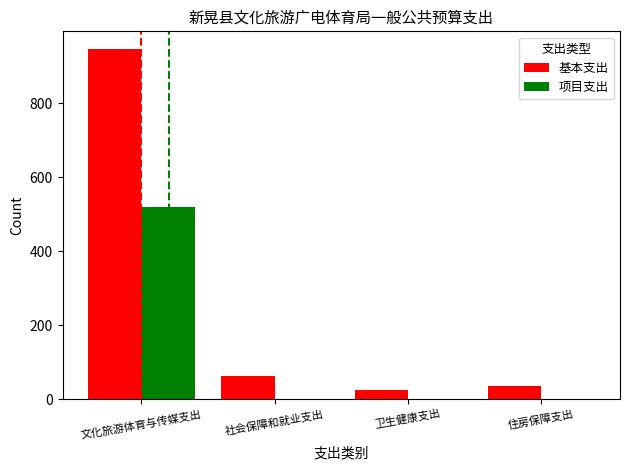

At which category is the sum across all series the highest?

文化旅游体育与传媒支出